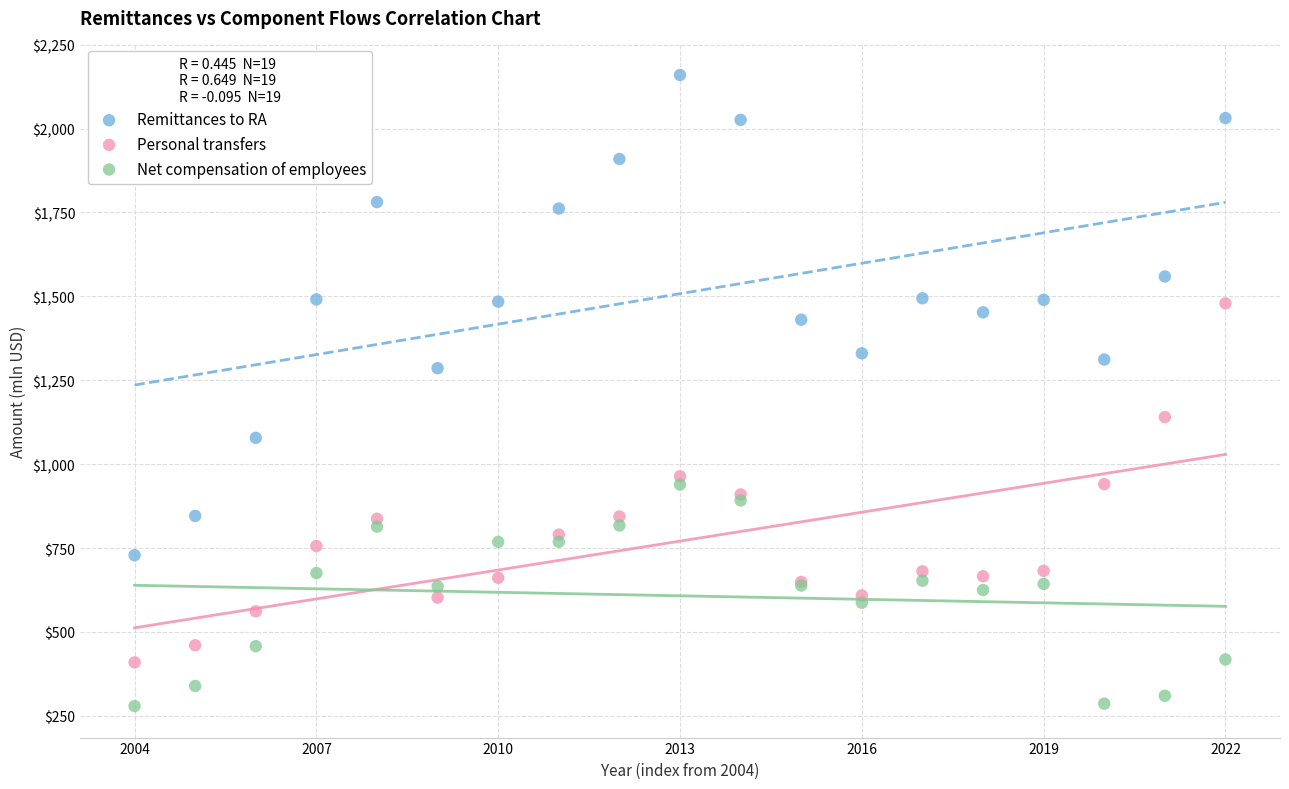

Which series has the widest spread of Y values?

Remittances to RA